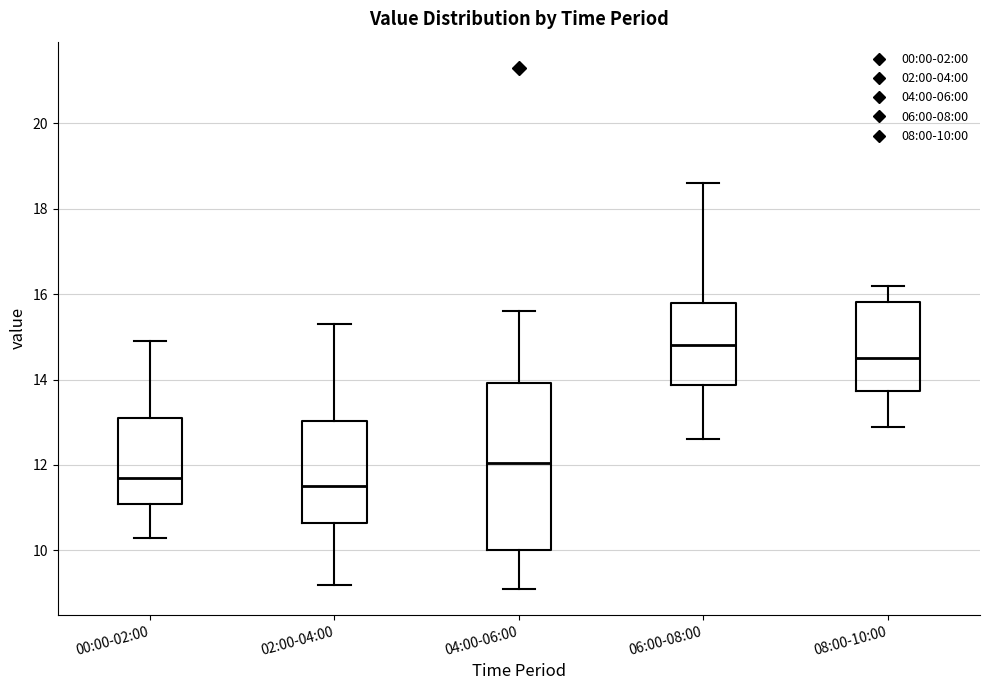

Reading left to right, read every box against the y-axis: the position of its median line, the range the box covers, and the ends of its whiskers. The values are not printed on the chart, so give them approximately, as read against the axis.

00:00-02:00: median 11.8, box 11.0 to 13.2, whiskers 10.4 to 15.0
02:00-04:00: median 11.6, box 10.6 to 13.0, whiskers 9.2 to 15.4
04:00-06:00: median 12.0, box 10.0 to 14.0, whiskers 9.2 to 15.6
06:00-08:00: median 14.8, box 13.8 to 15.8, whiskers 12.6 to 18.6
08:00-10:00: median 14.6, box 13.8 to 15.8, whiskers 13.0 to 16.2